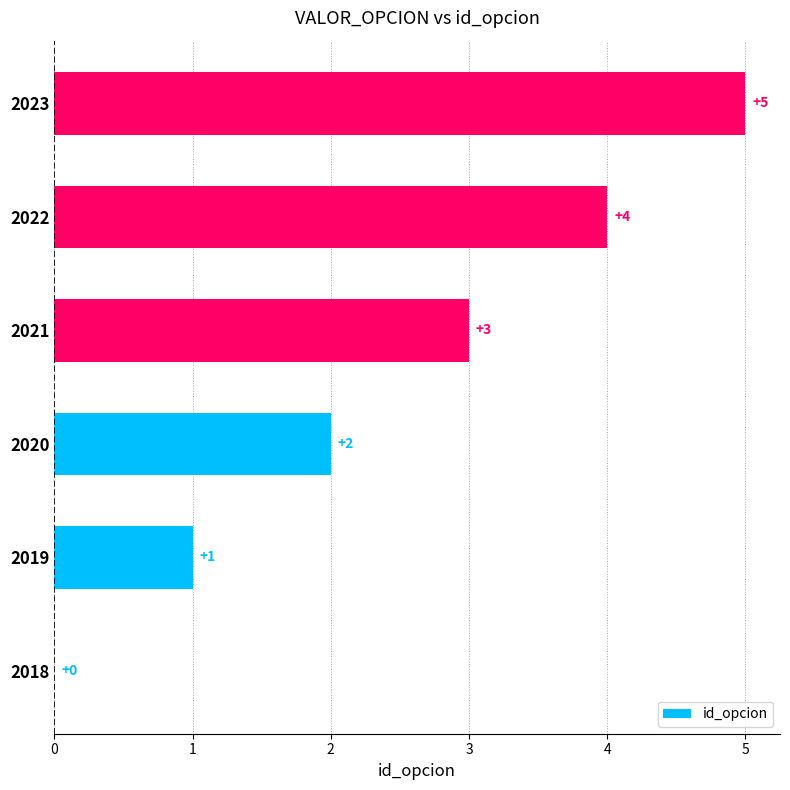

True or false: the data shows 3 at 2021.

True